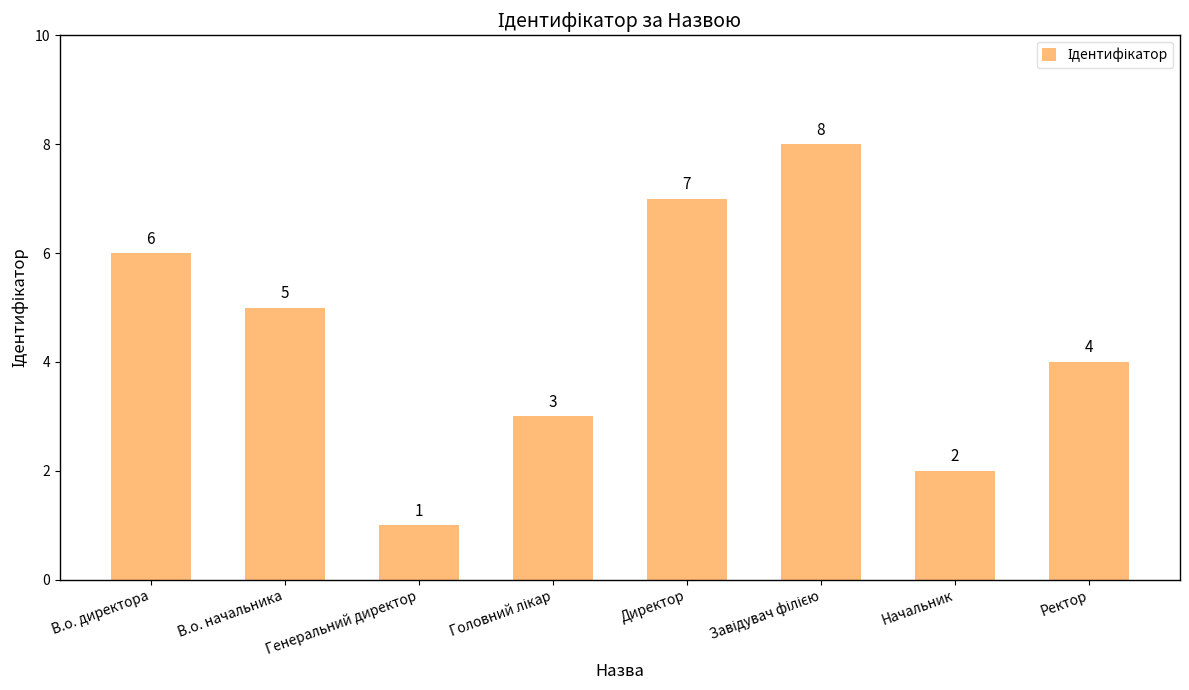

What is the difference between the maximum and minimum values?

7